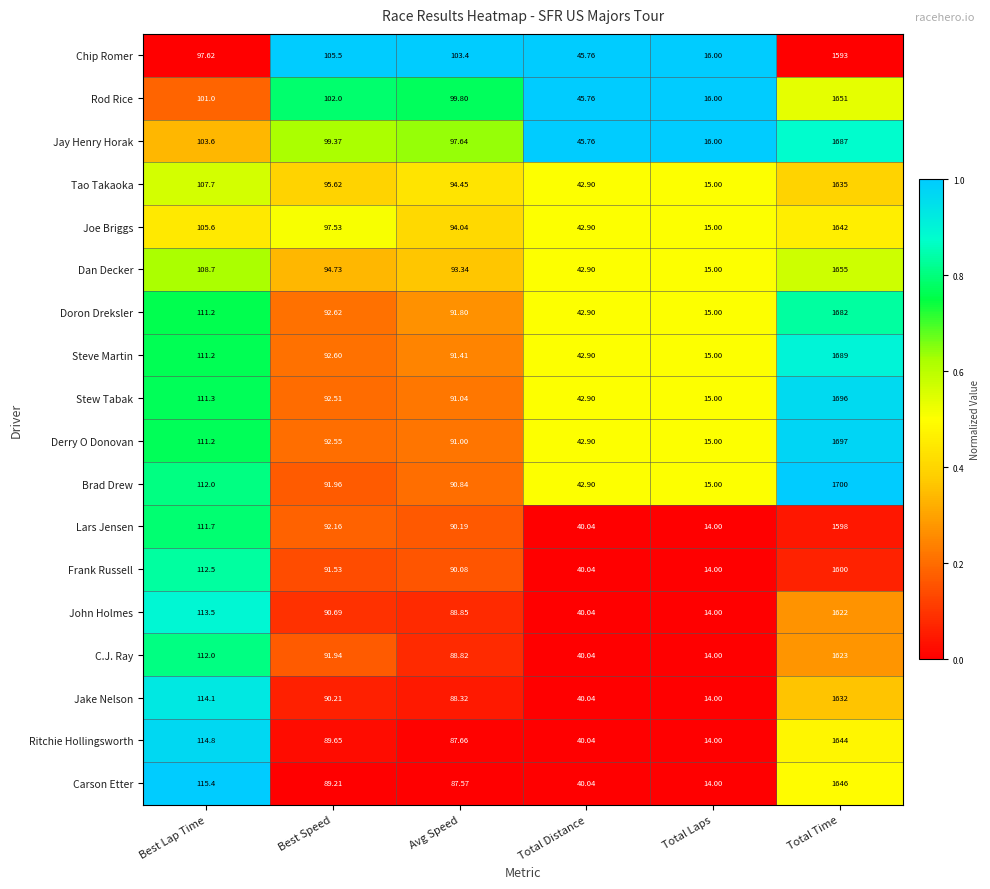

Is the value of Carson Etter at Total Laps greater than the value of C.J. Ray at Avg Speed?

No